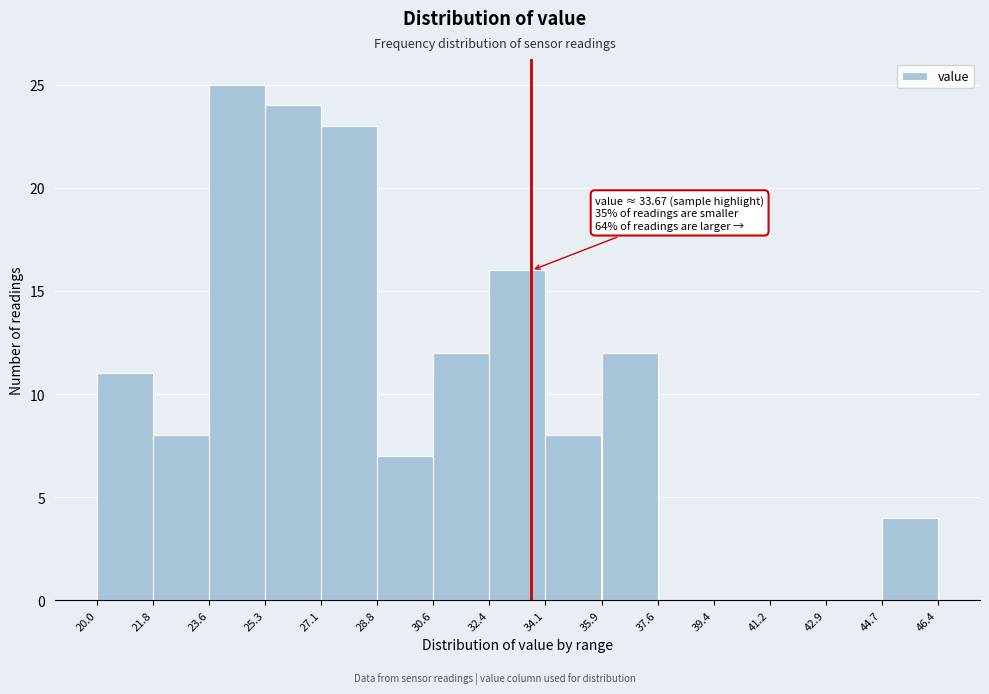

Over which range of the x-axis is the bar tallest?

23.6 to 25.3